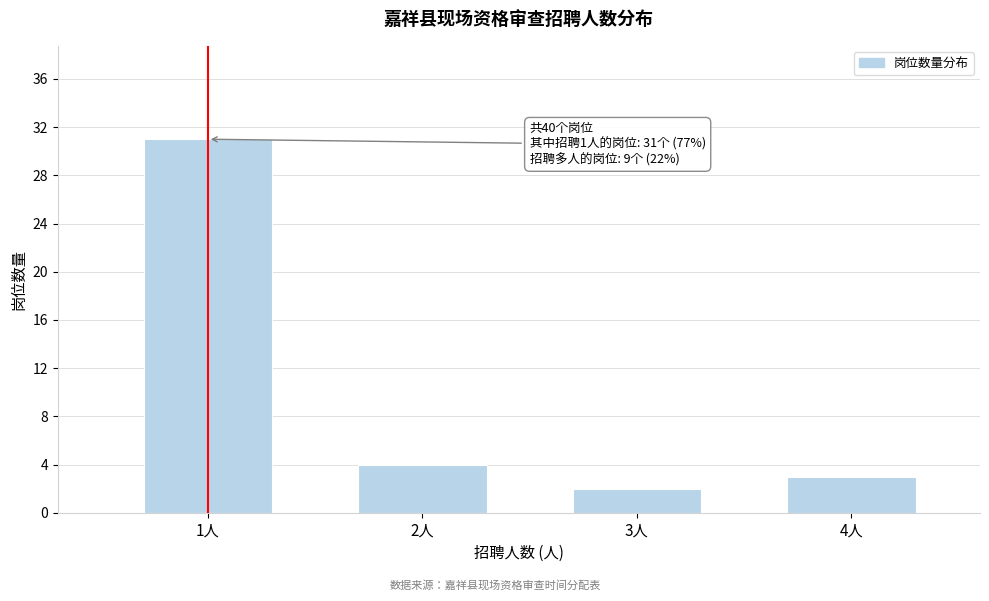

Reading left to right, transcribe all the data shown in this chart.

31	4	2	3